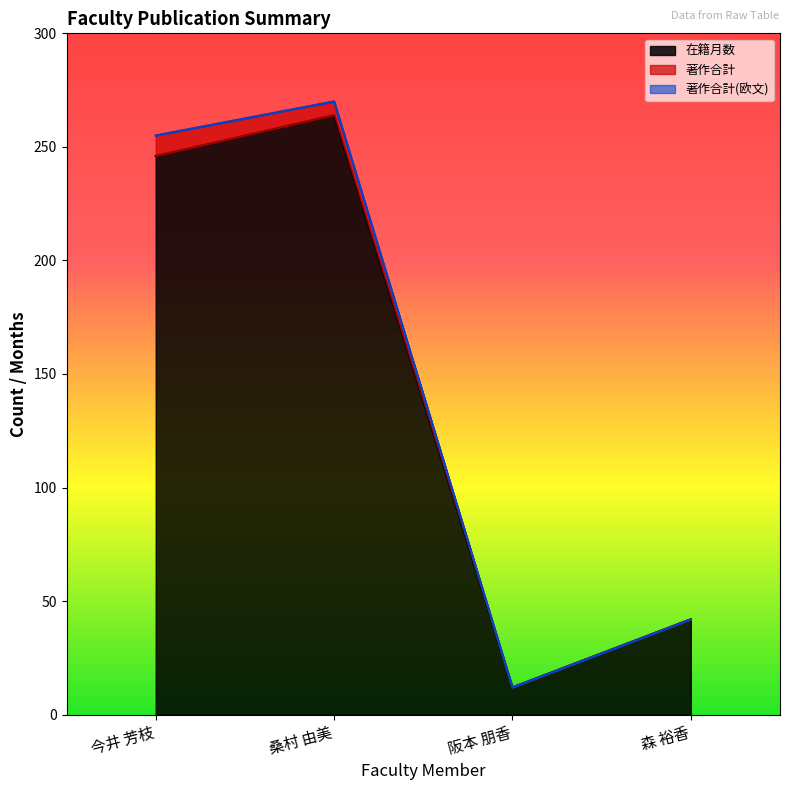

True or false: 在籍月数 and 著作合計 intersect in this chart.

False